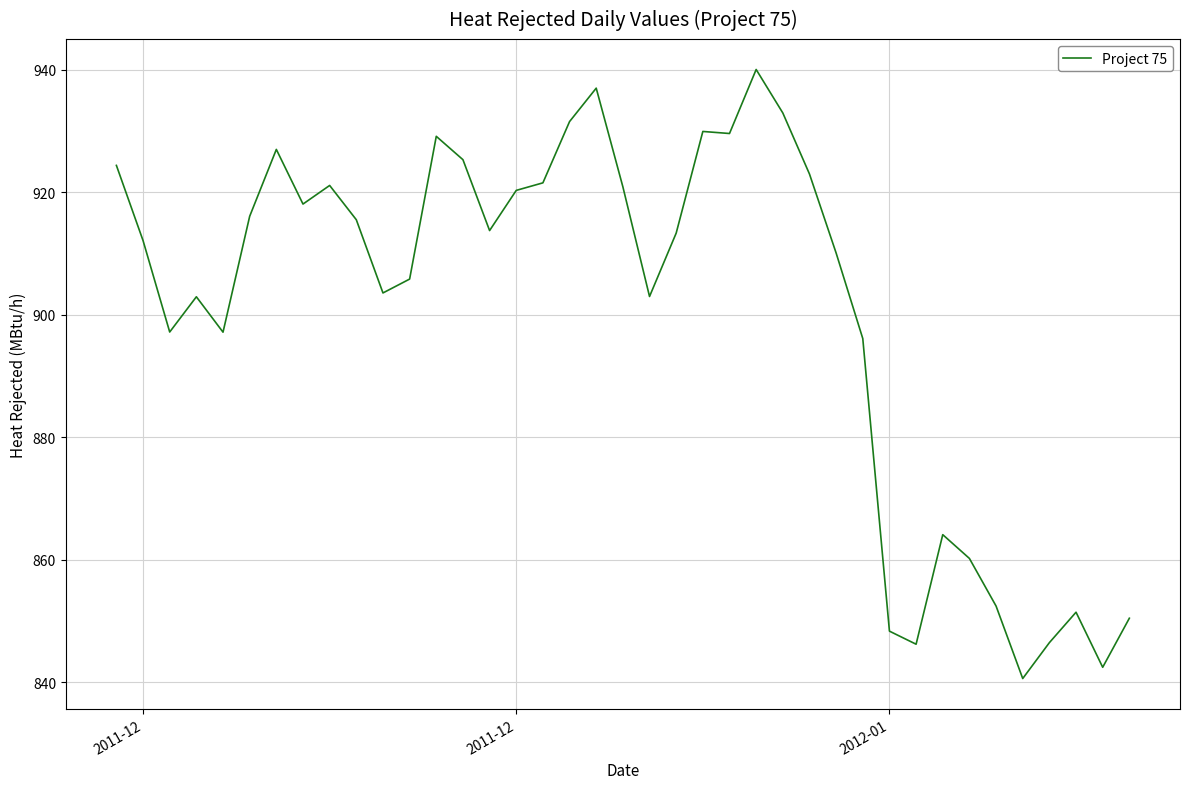

What is the smallest value displayed?

840.6